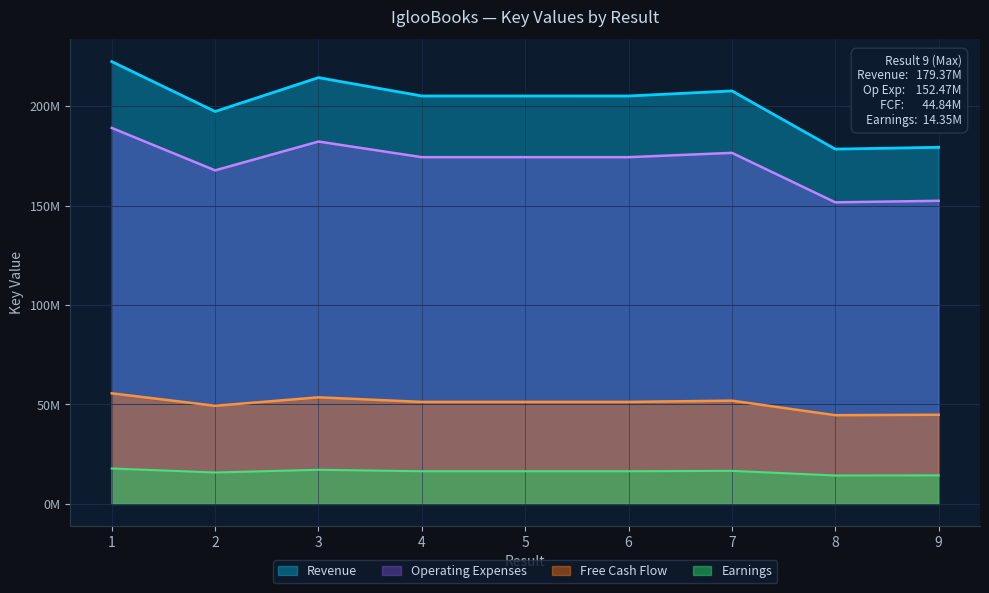

Which category has the highest value across all series?

1